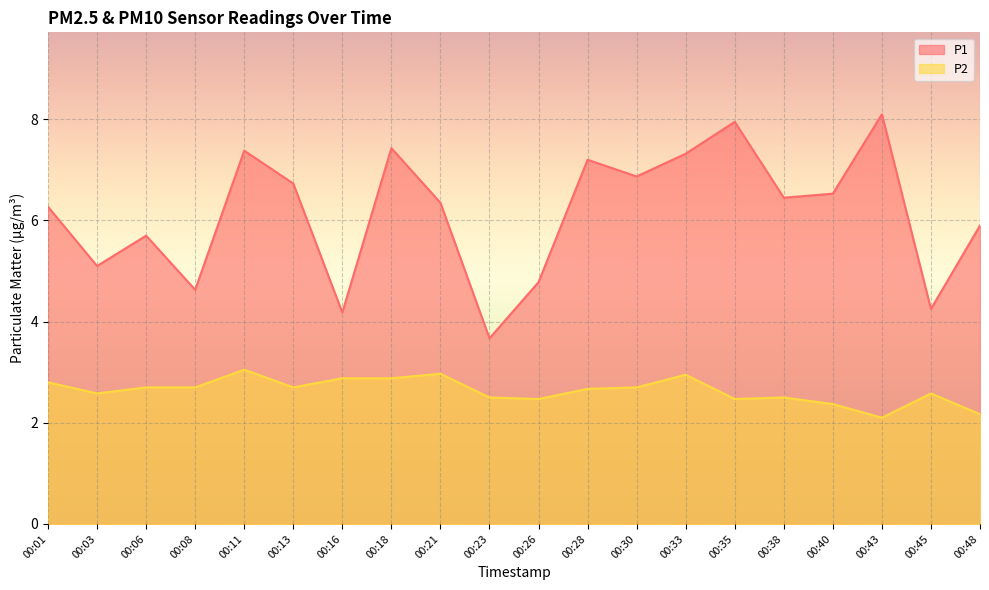

How many lines are shown in the chart?

2